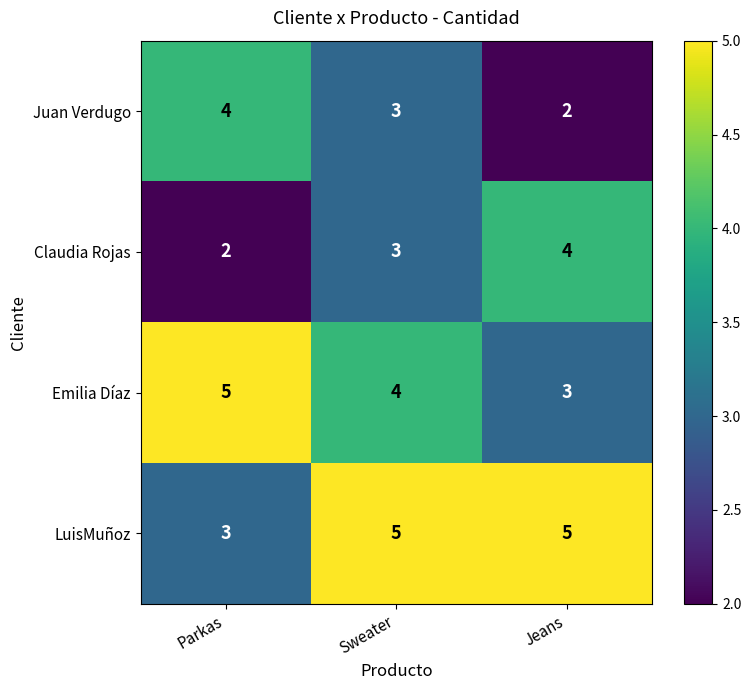

Reading left to right, extract all data points from this chart.

Juan Verdugo: Parkas=4	Sweater=3	Jeans=2
Claudia Rojas: Parkas=2	Sweater=3	Jeans=4
Emilia Díaz: Parkas=5	Sweater=4	Jeans=3
LuisMuñoz: Parkas=3	Sweater=5	Jeans=5